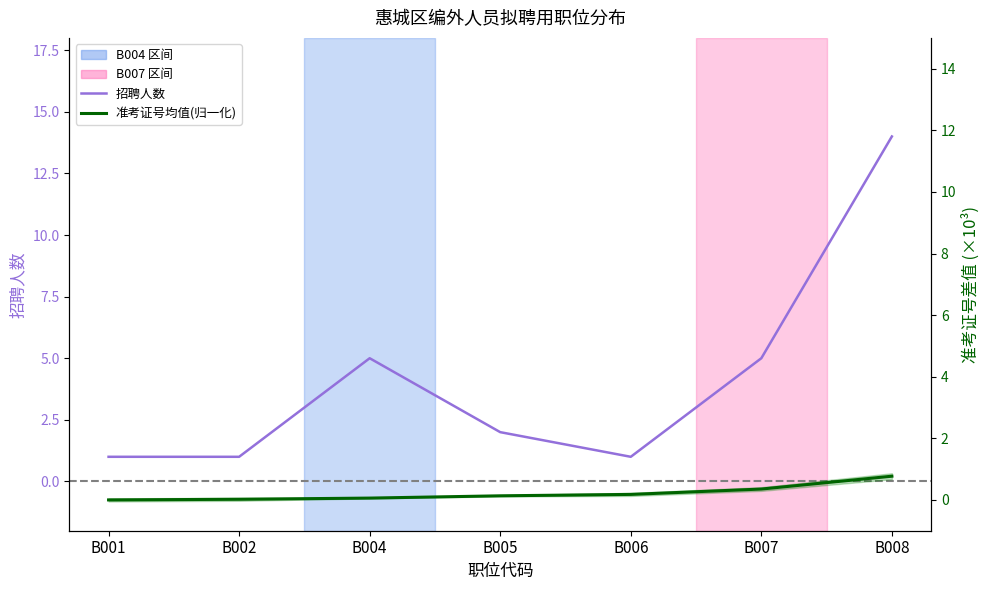

At how many categories does at least one series exceed 4?

3